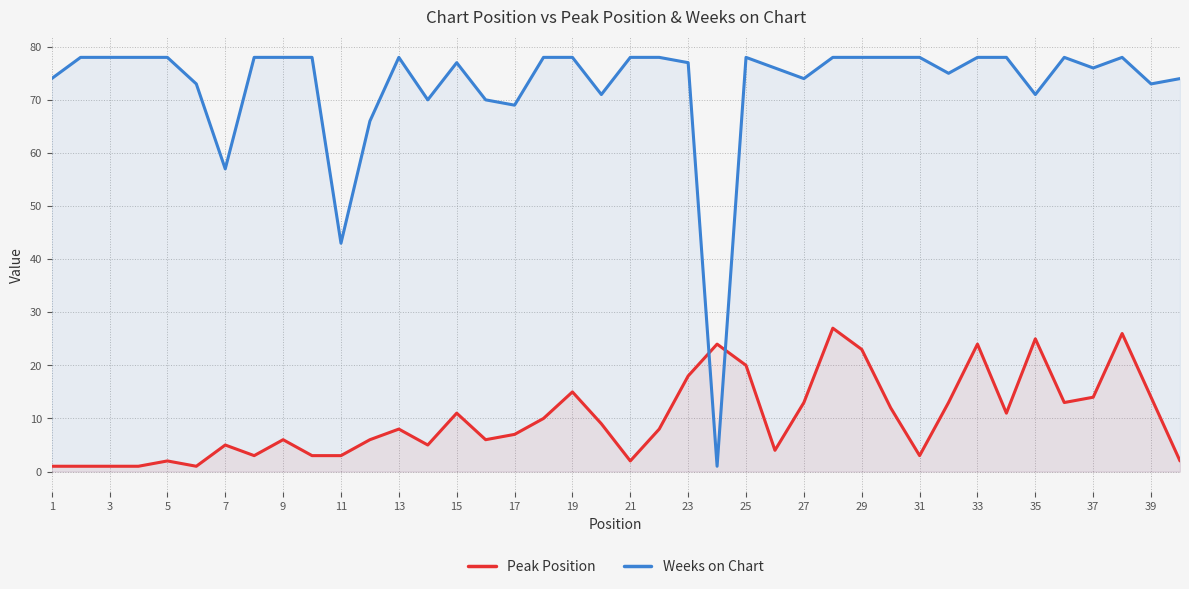

The value of Weeks on Chart at 33 is 114. True or false?

False